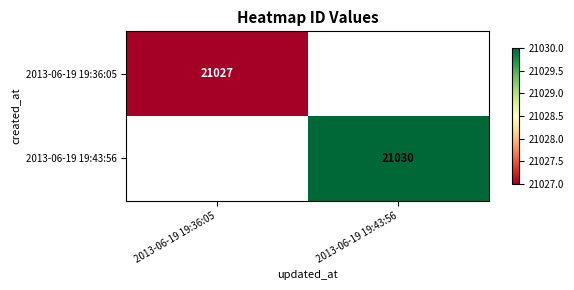

Is the value of 2013-06-19 19:36:05 at 2013-06-19 19:36:05 greater than the value of 2013-06-19 19:43:56 at 2013-06-19 19:43:56?

No